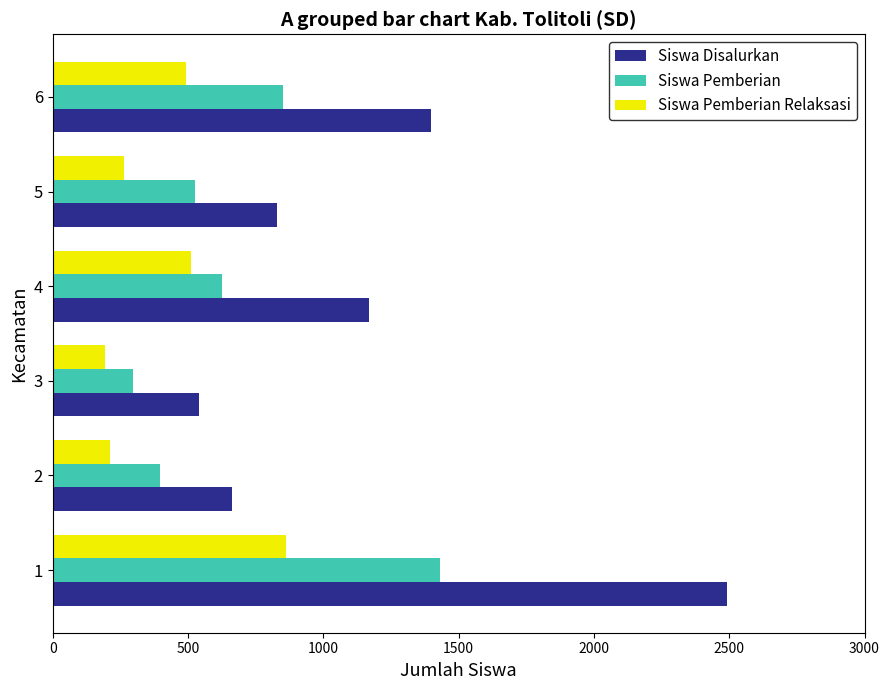

Rank the series by their maximum value, from highest to lowest.

Siswa Disalurkan, Siswa Pemberian, Siswa Pemberian Relaksasi